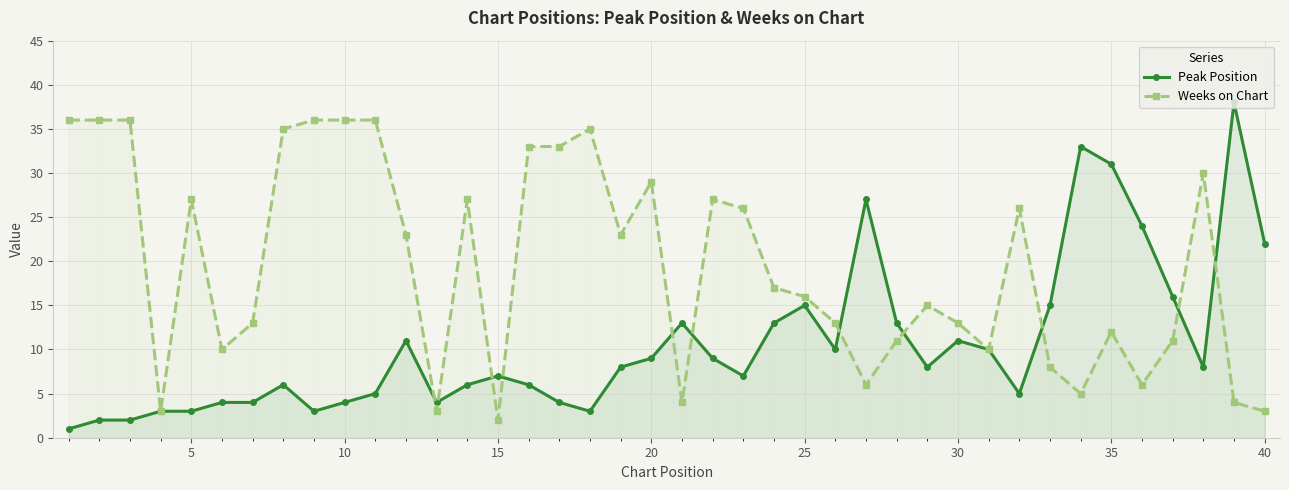

Reading left to right, list all the values displayed in this chart.

Peak Position: 1	2	2	3	3	4	4	6	3	4	5	11	4	6	7	6	4	3	8	9	13	9	7	13	15	10	27	13	8	11	10	5	15	33	31	24	16	8	38	22
Weeks on Chart: 36	36	36	3	27	10	13	35	36	36	36	23	3	27	2	33	33	35	23	29	4	27	26	17	16	13	6	11	15	13	10	26	8	5	12	6	11	30	4	3